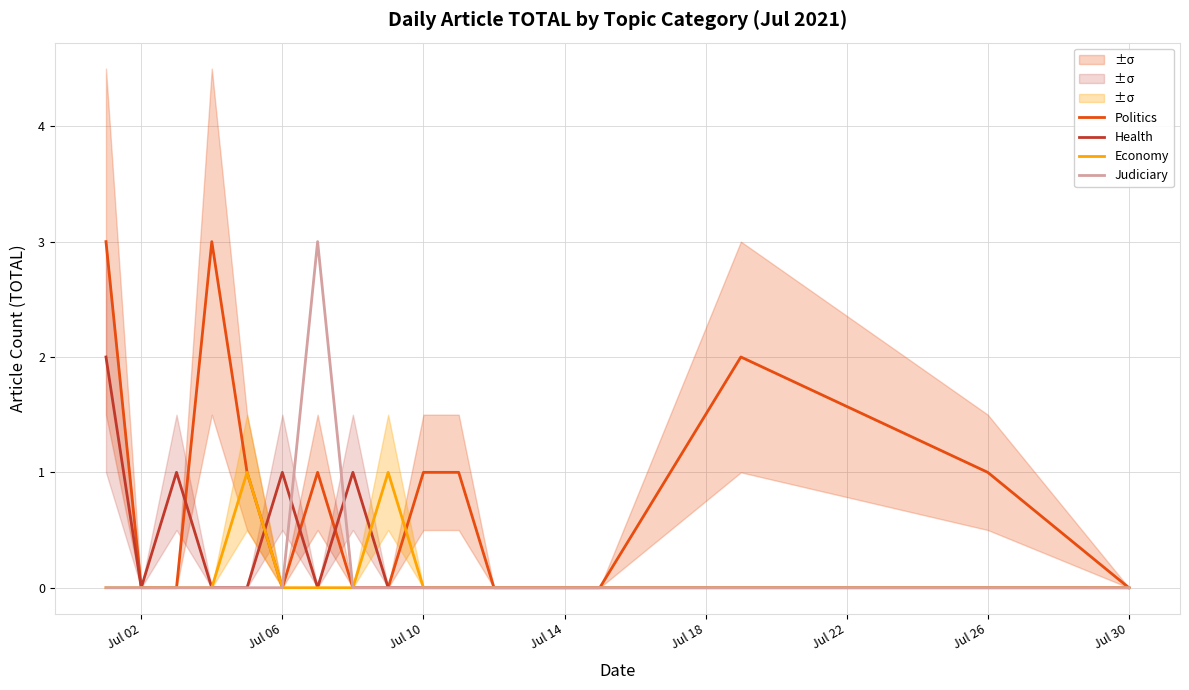

What is the highest value of the Politics series?

3